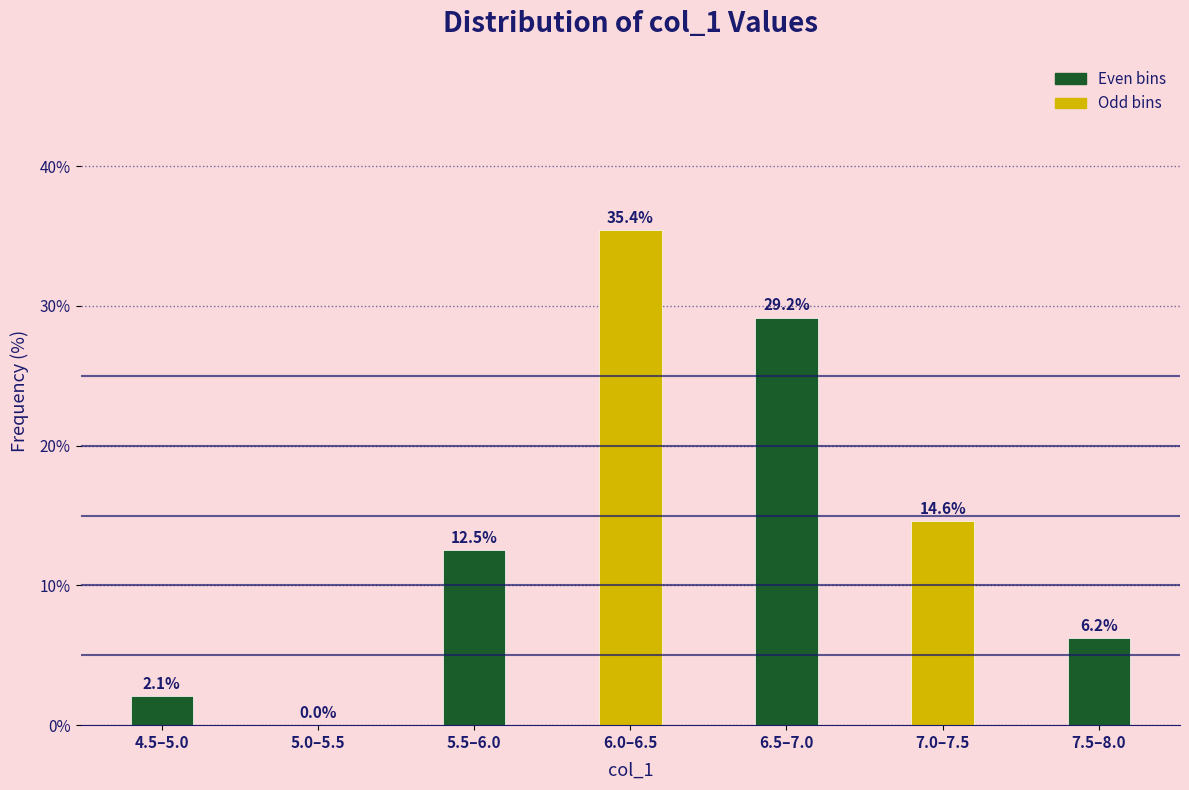

The value at 7.5–8.0 is 9.2. True or false?

False